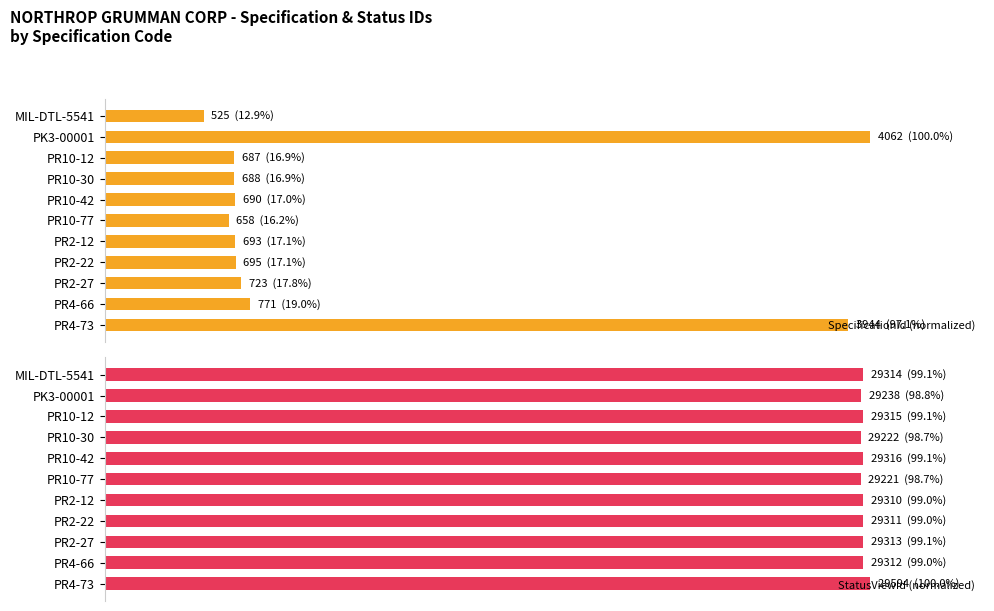

Which has a higher value, PK3-00001 or PR2-27?

PK3-00001